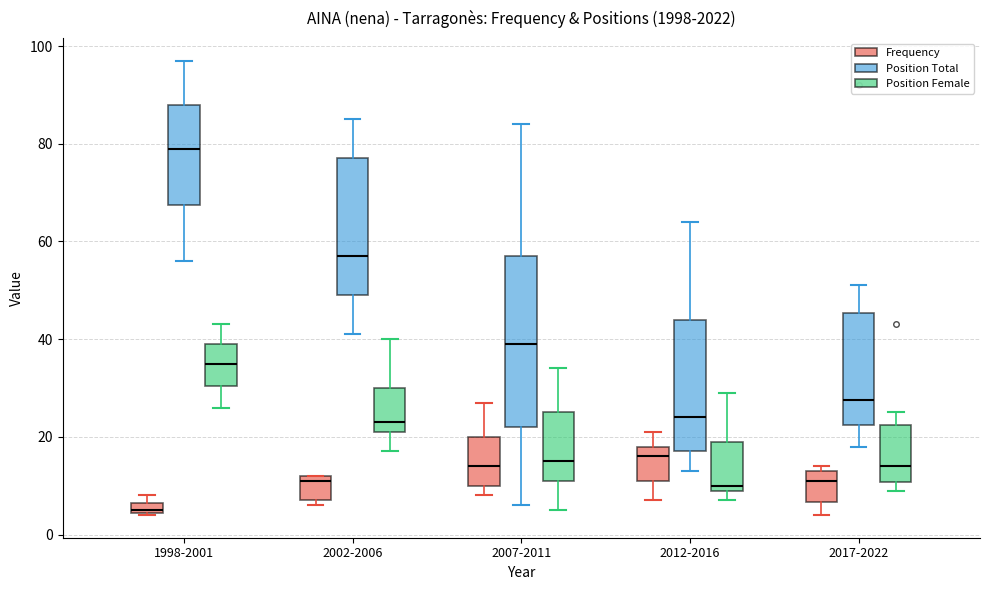

Where does the upper whisker of the box for 2012-2016 (Position Female) end on the y-axis? The values are not printed on the chart, so give them approximately, as read against the axis.

30